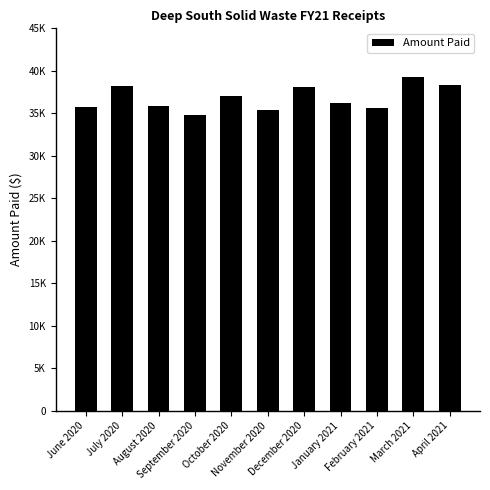

Does the chart contain any negative values?

No